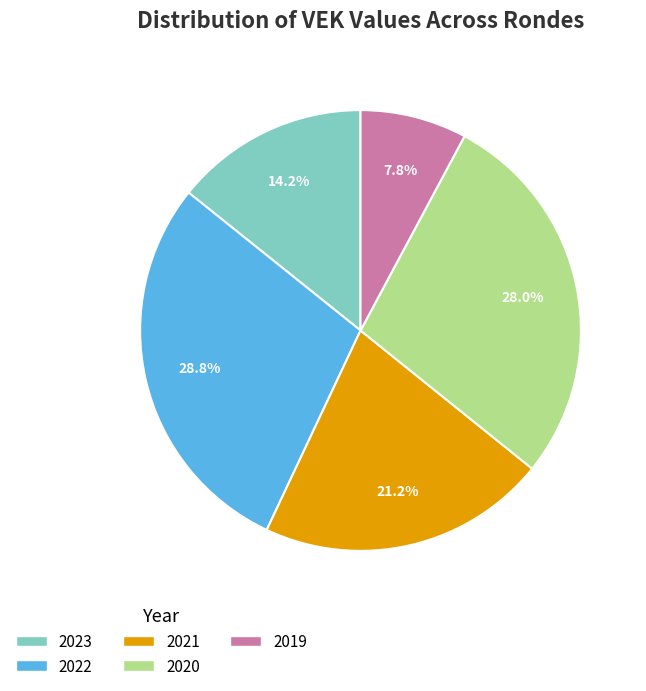

Combined, what portion of the pie is 2021 and 2022?

50.0%